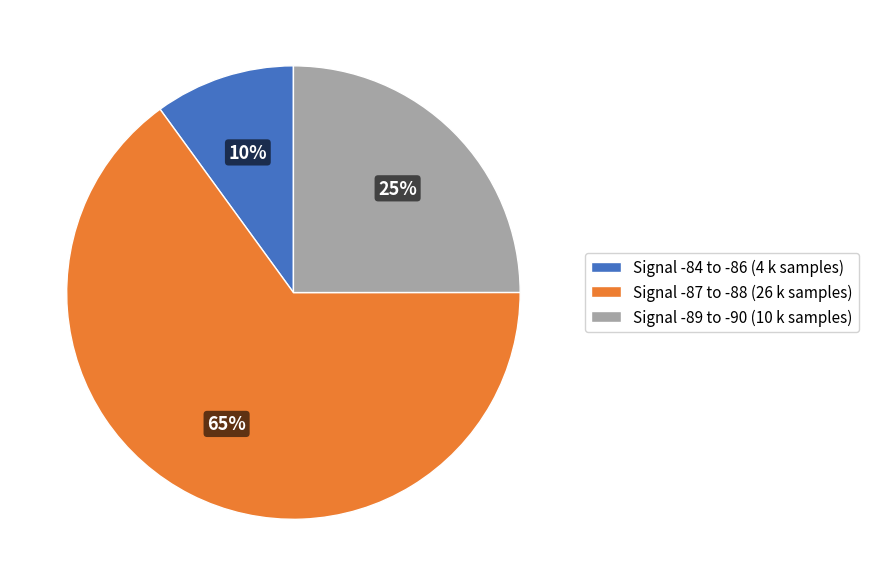

Which slice is the smallest?

Signal -84 to -86 (4 k samples)